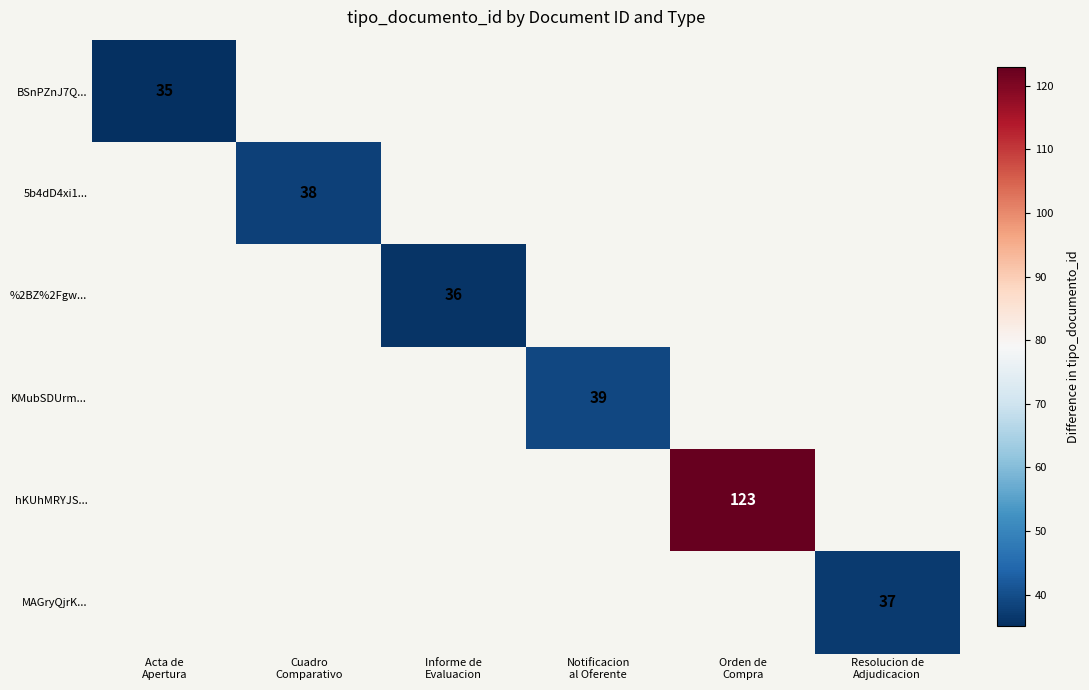

Is the value of %2BZ%2Fgw... at Informe de Evaluacion greater than the value of hKUhMRYJS... at Informe de Evaluacion?

No